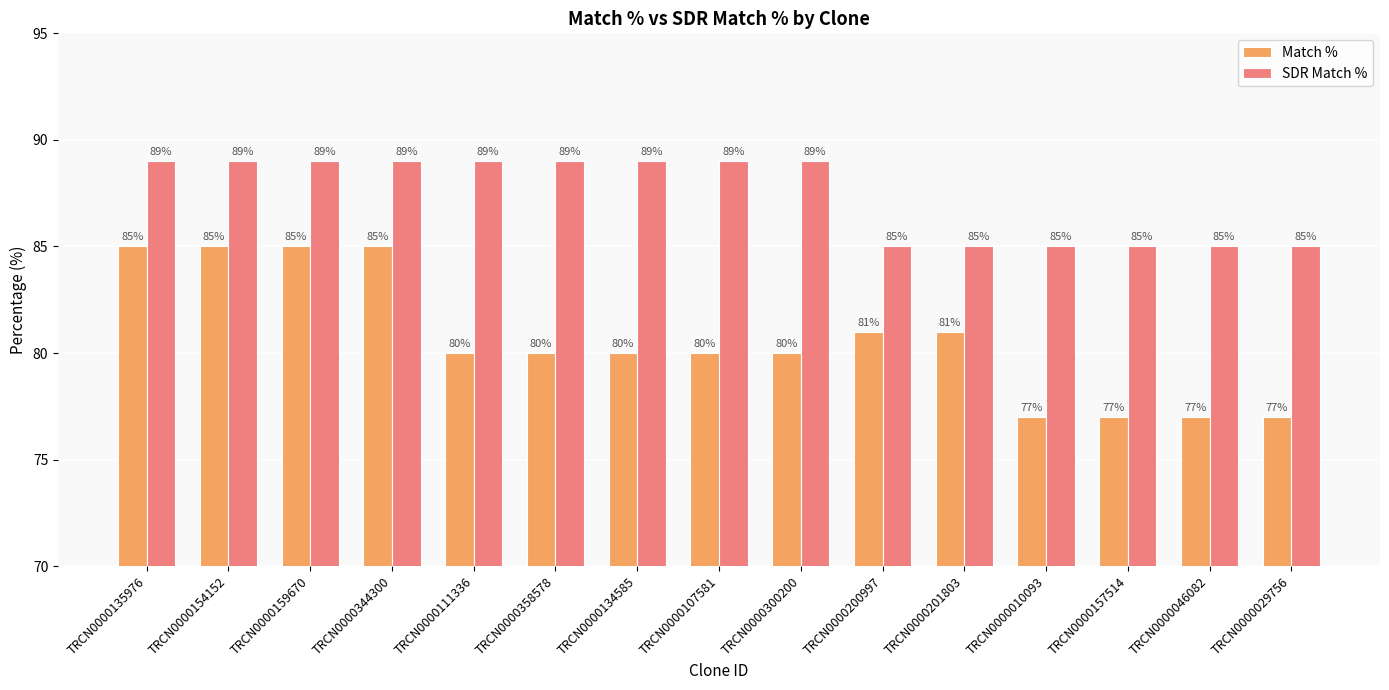

What is the maximum value shown in the chart?

89